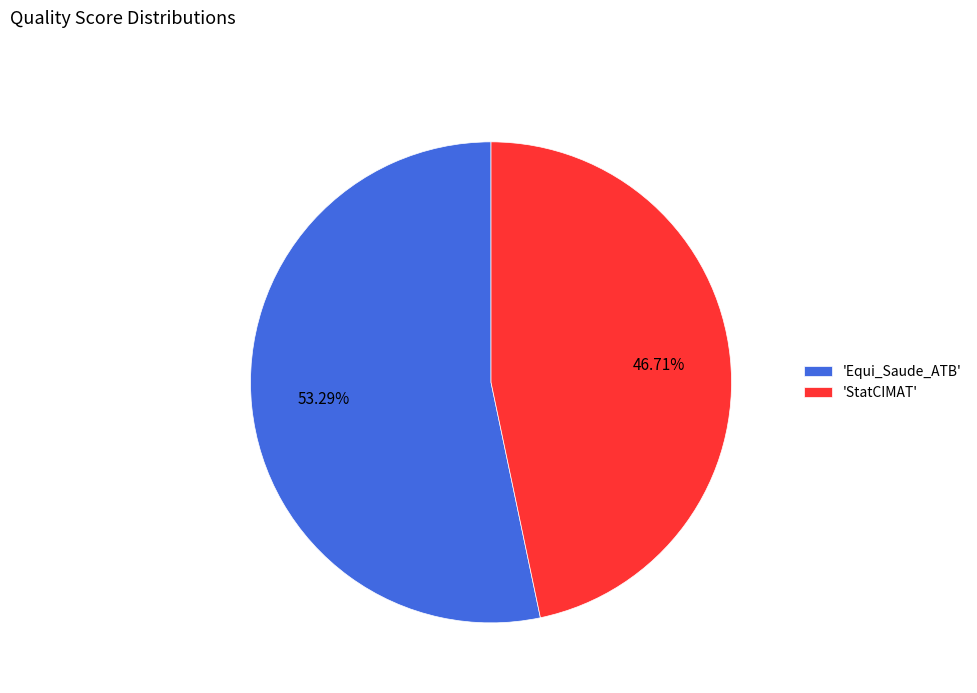

Which slice represents more than half of the pie?

'Equi_Saude_ATB'